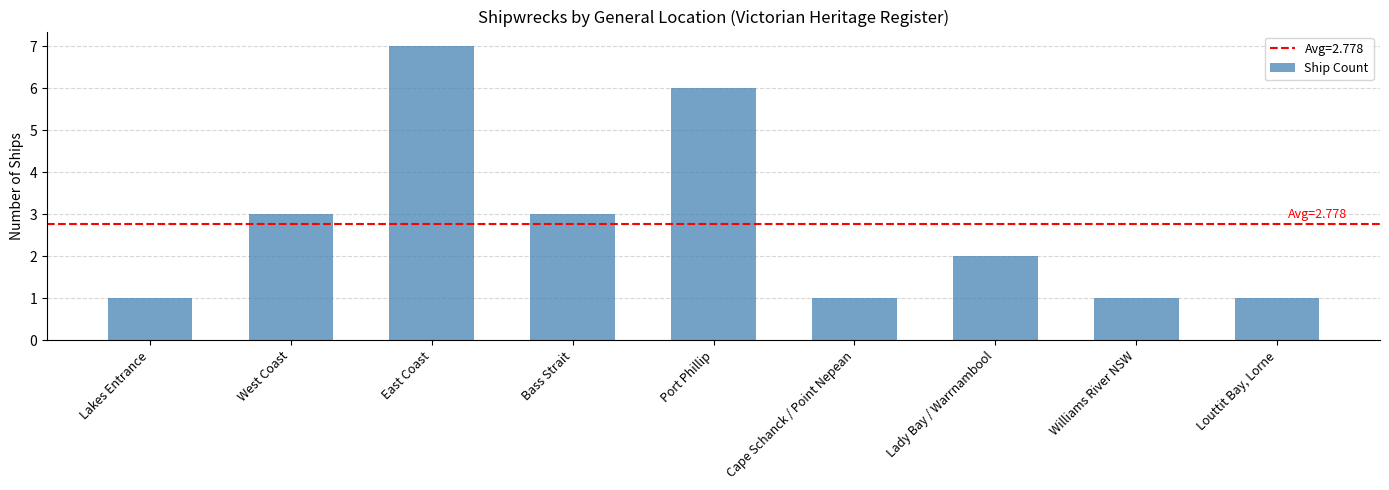

What is the label of the 9th bar from the left?

Louttit Bay, Lorne